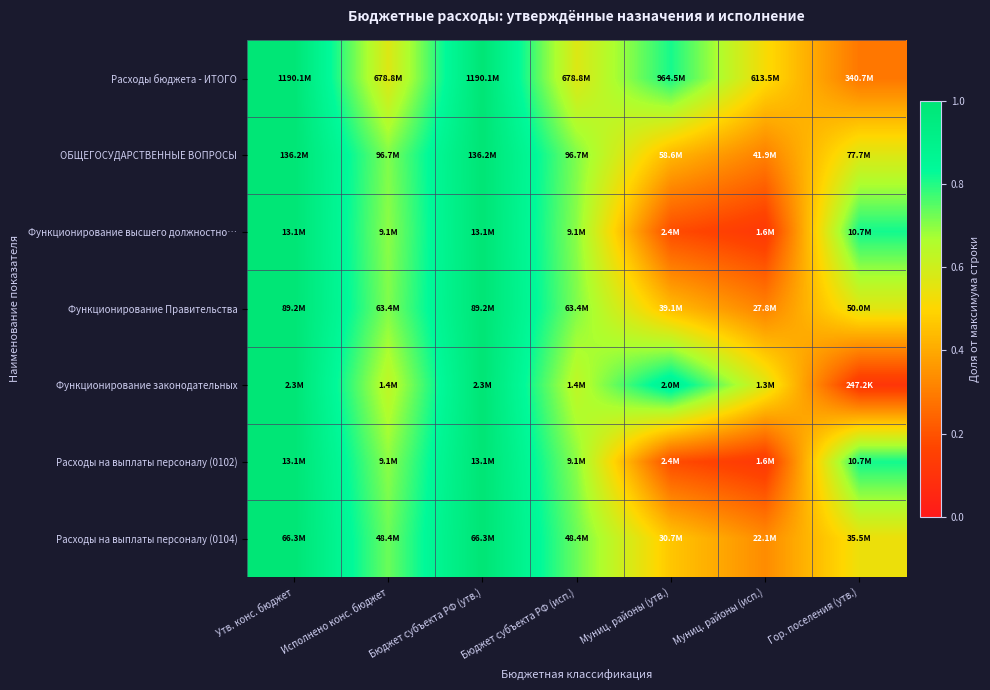

Between Бюджет субъекта РФ (исп.) and Бюджет субъекта РФ (утв.), which is larger?

Бюджет субъекта РФ (утв.)